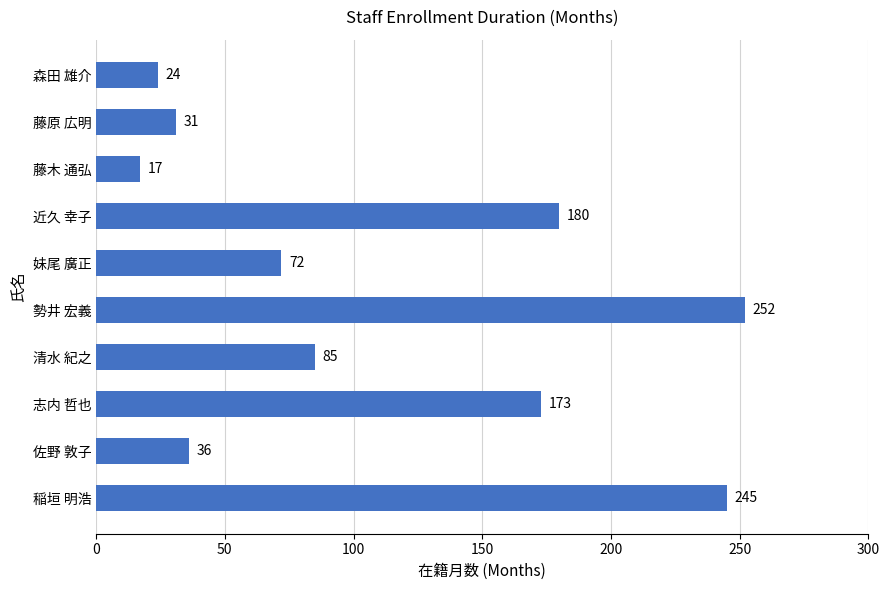

The chart shows a value of 180 at 近久 幸子. True or false?

True